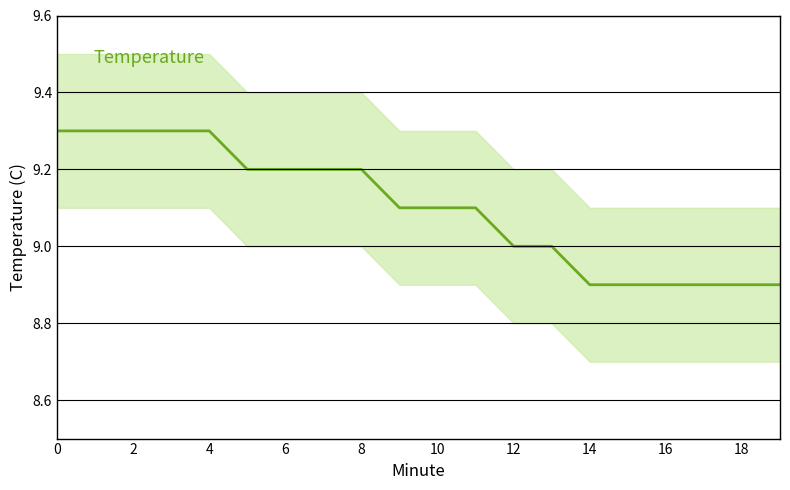

True or false: the data shows 8.9 at 14.

True